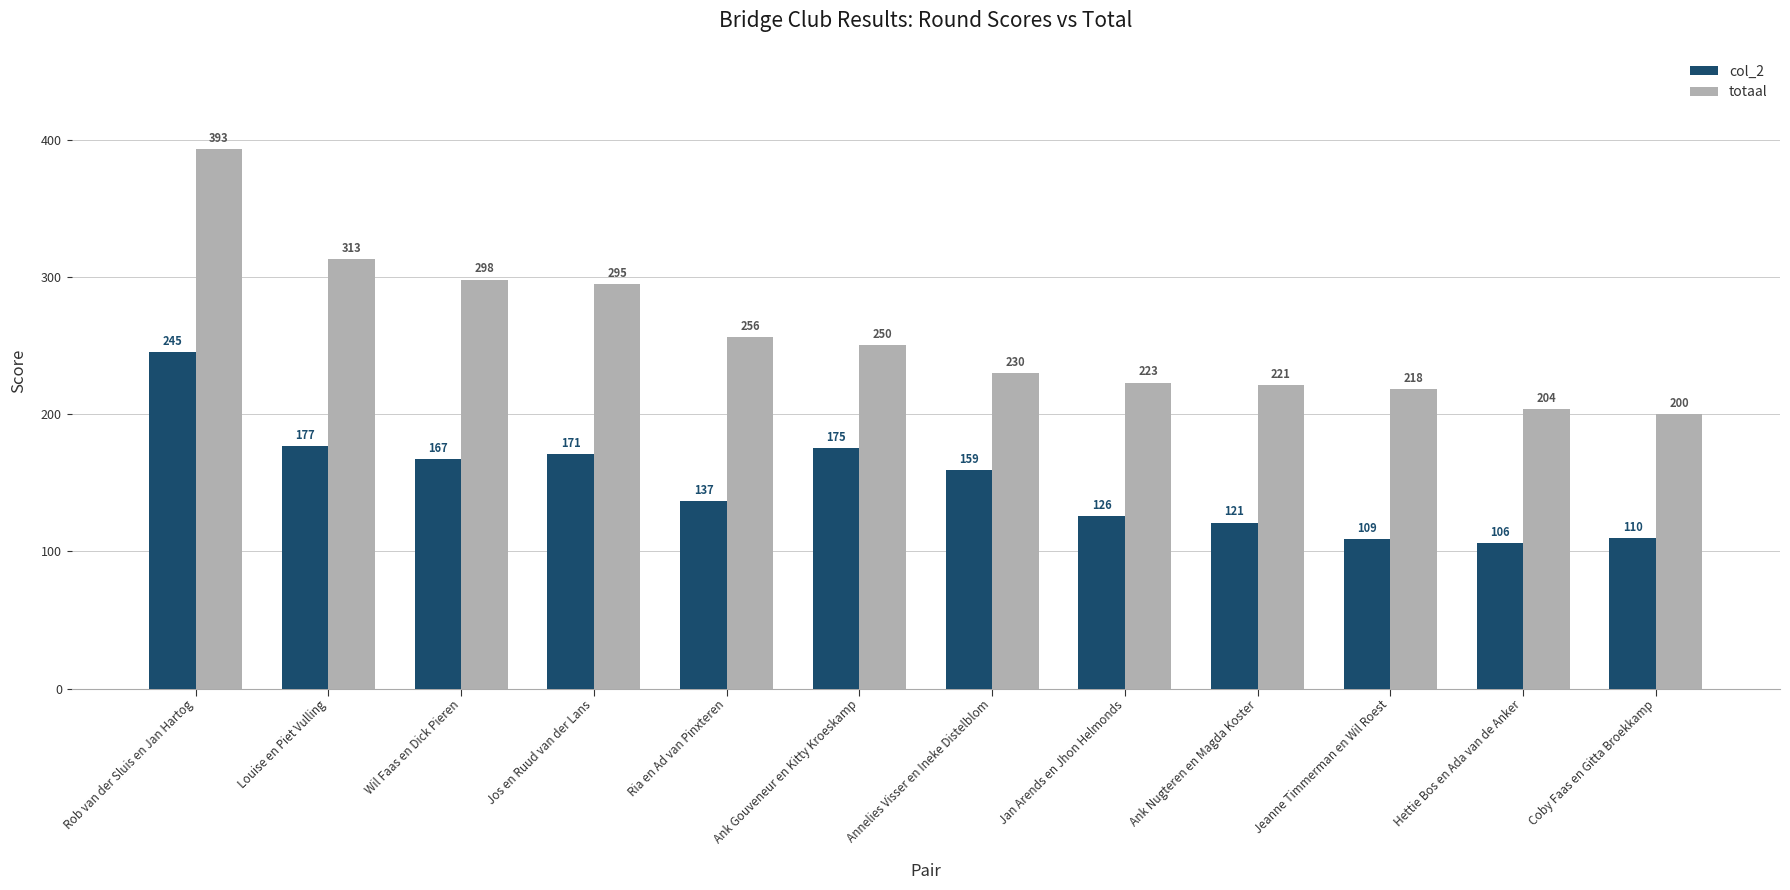

Which series has the widest spread of values?

totaal